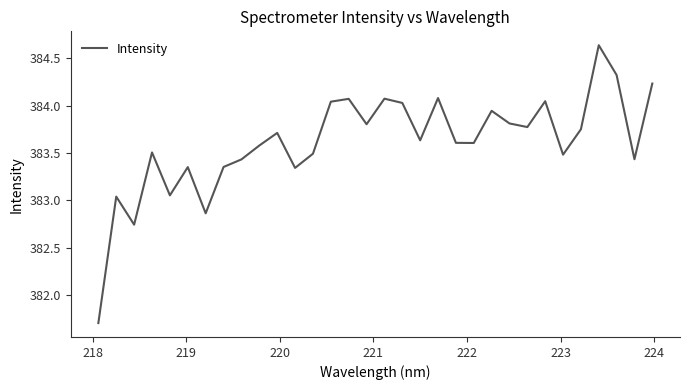

What is the difference between the maximum and minimum values?

2.9